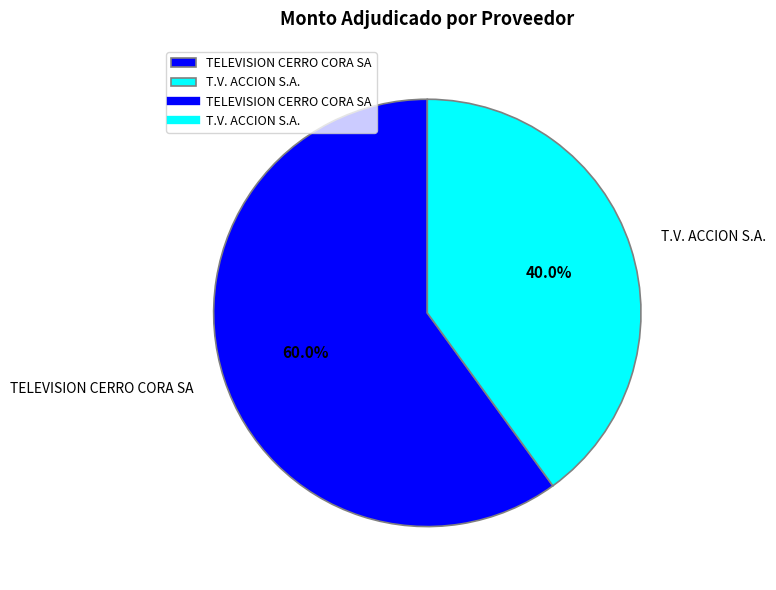

How much of the chart is everything except TELEVISION CERRO CORA SA?

40.0%